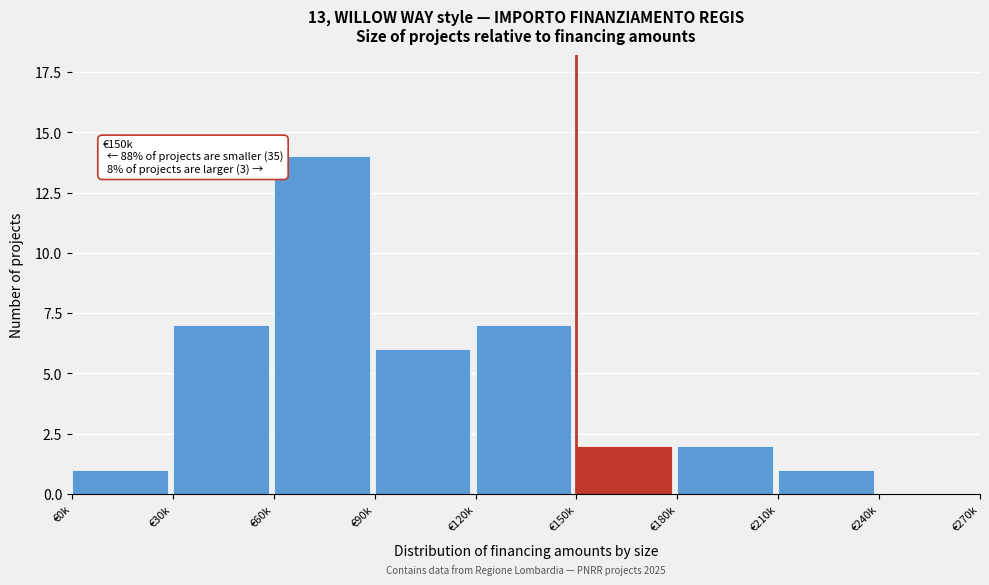

Reading left to right, transcribe all the data shown in this chart.

€0k=1	€30k=7	€60k=14	€90k=6	€120k=7	€150k=2	€180k=2	€210k=1	€240k=0